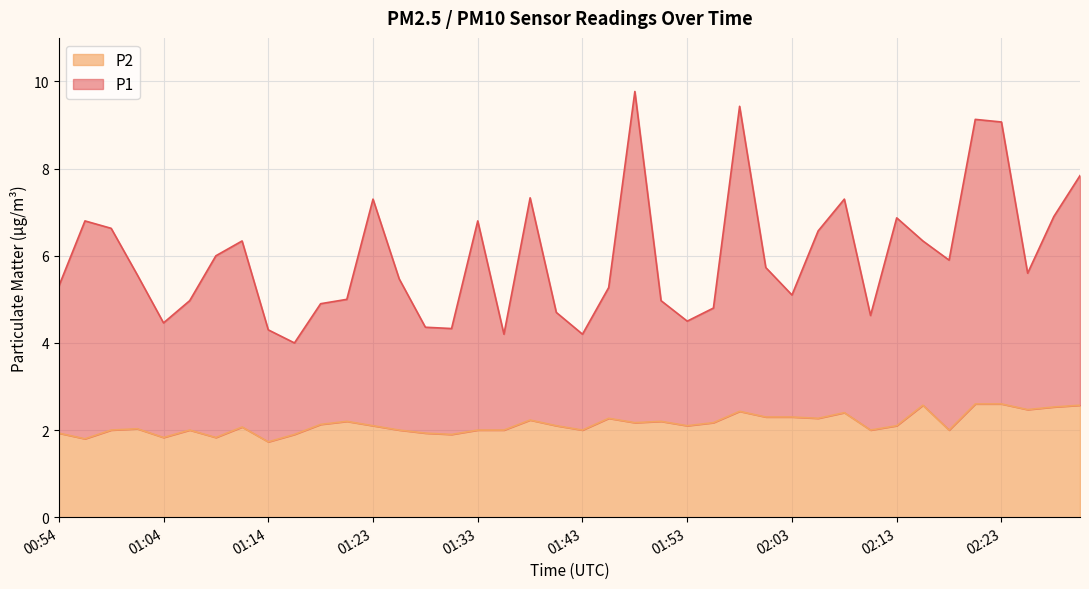

What are all the series names shown in the legend?

P2, P1